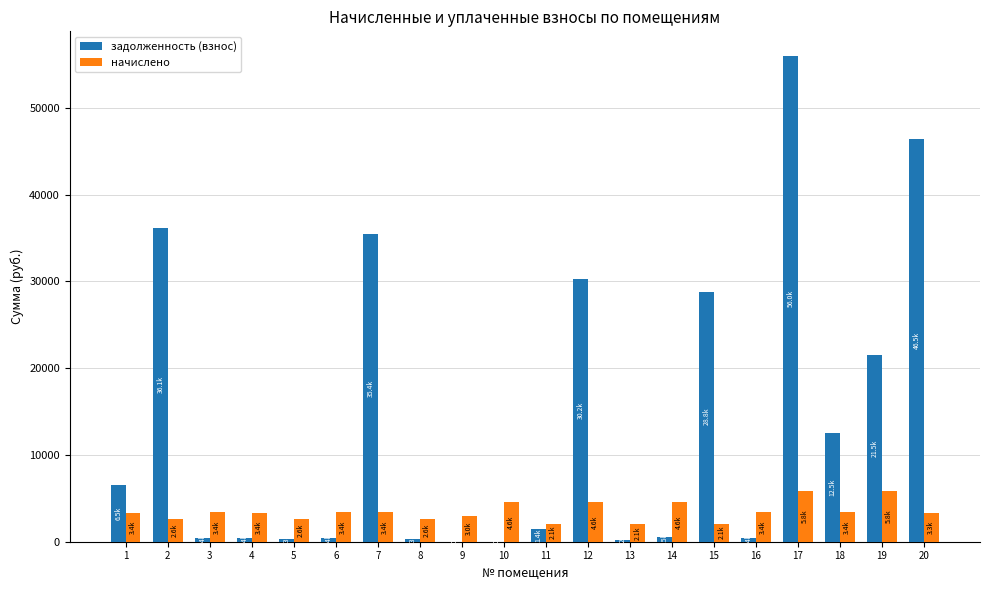

At which label does задолженность (взнос) first exceed 1410?

1